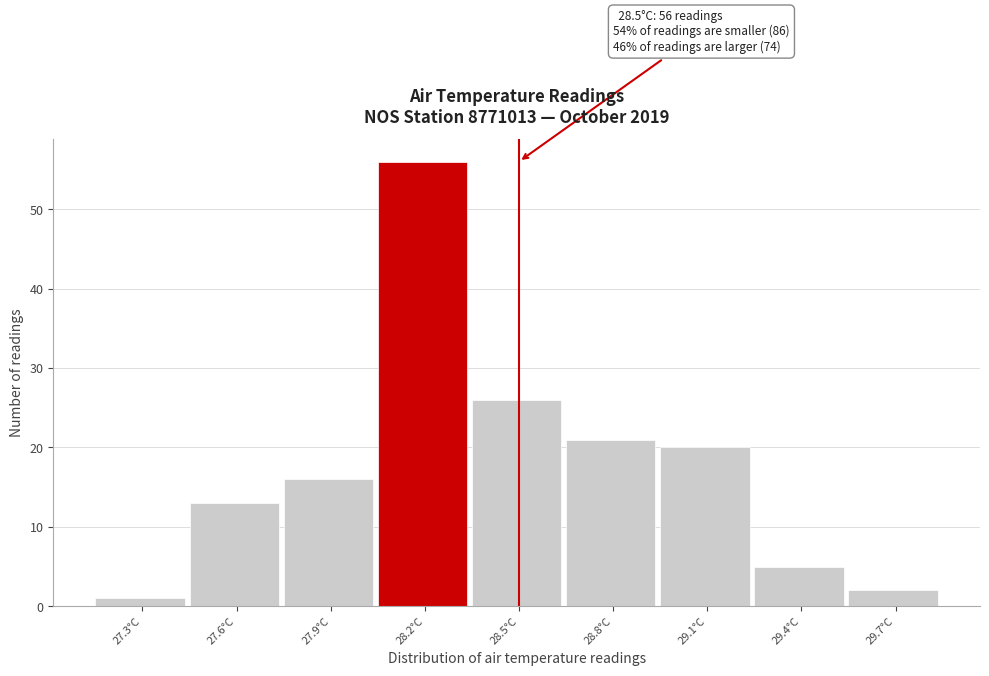

Reading left to right, extract all data points from this chart.

1	13	16	56	26	21	20	5	2